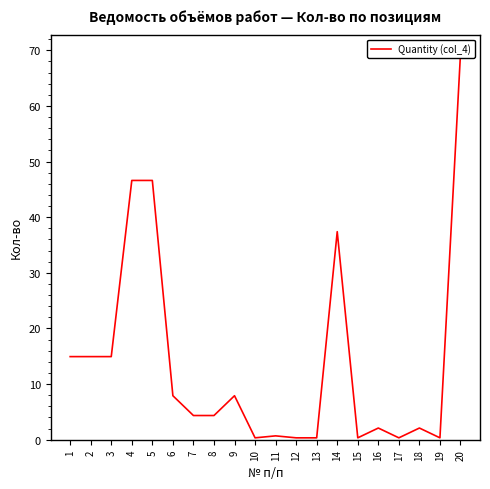

Count the number of data series in this chart.

1